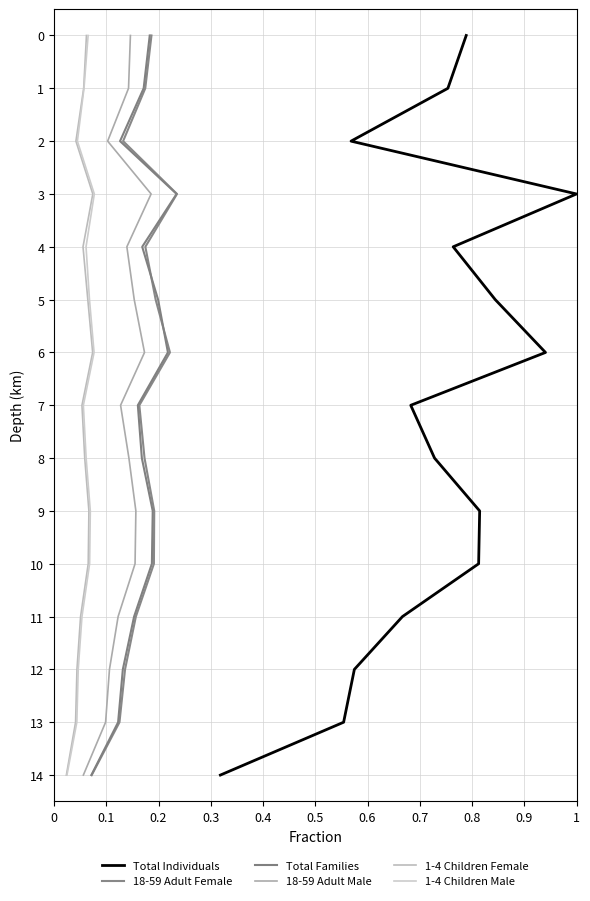

Rank the series at 0.2 from lowest to highest value.

Total Individuals, 18-59 Adult Female, Total Families, 18-59 Adult Male, 1-4 Children Female, 1-4 Children Male